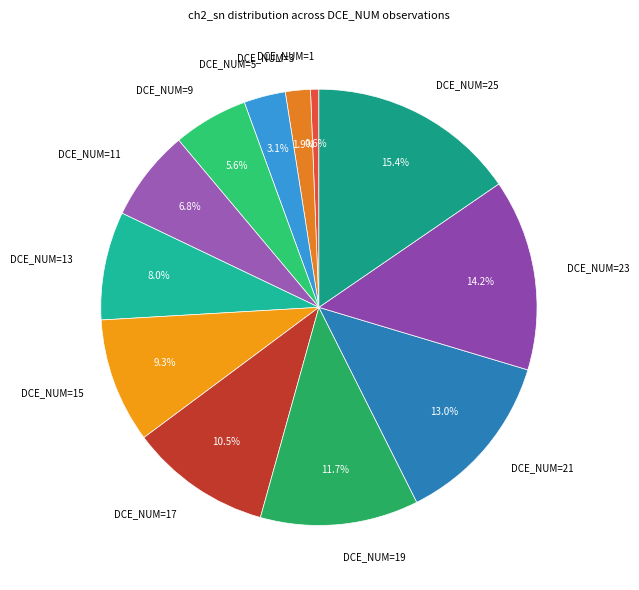

The DCE_NUM=15 slice represents 21% of the pie. True or false?

False